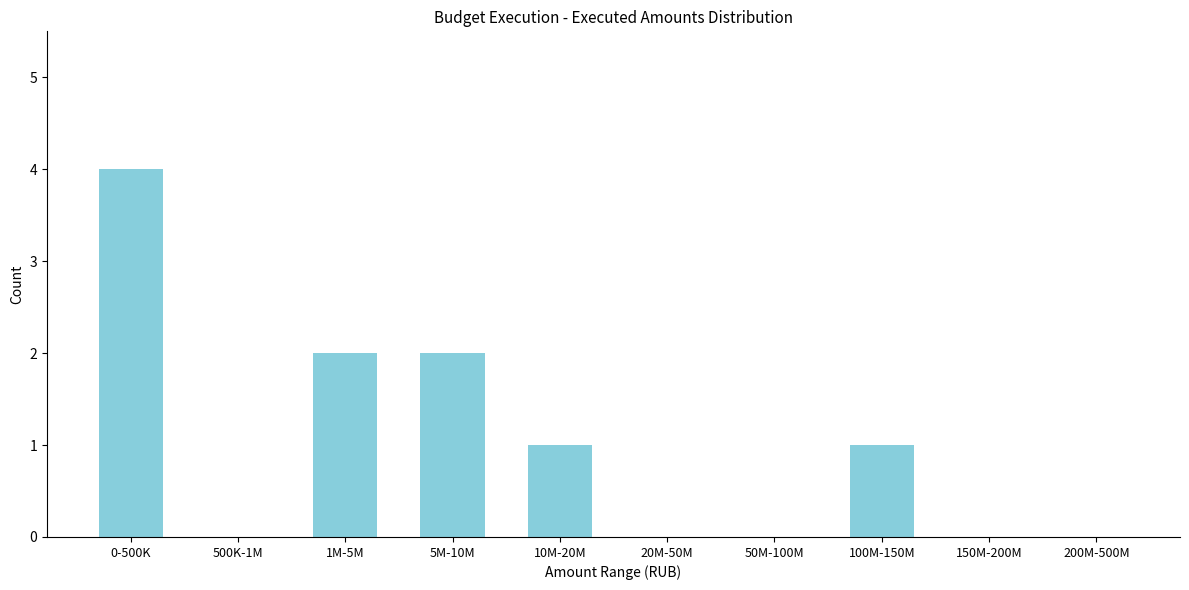

Reading right to left, what are all the values shown in this chart?

200M-500M=0	150M-200M=0	100M-150M=1	50M-100M=0	20M-50M=0	10M-20M=1	5M-10M=2	1M-5M=2	500K-1M=0	0-500K=4